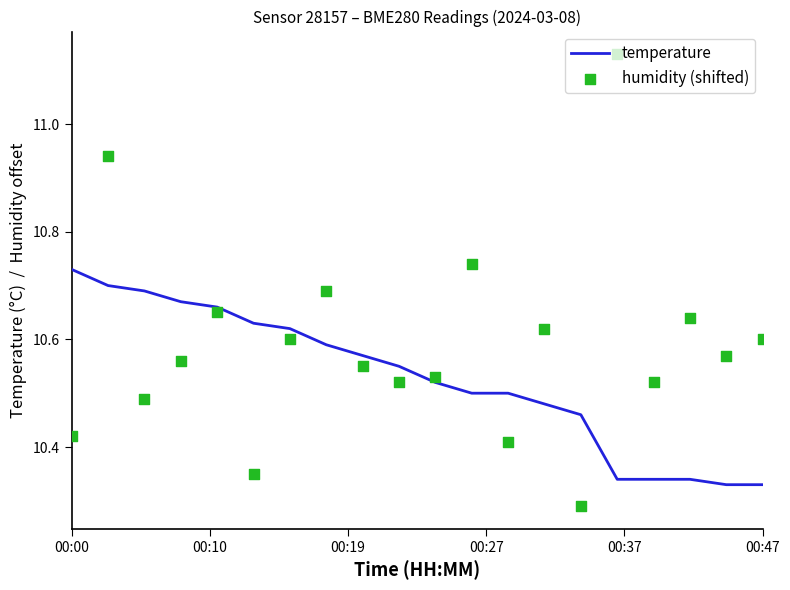

Which series has the largest Y range (max minus min)?

humidity (shifted)